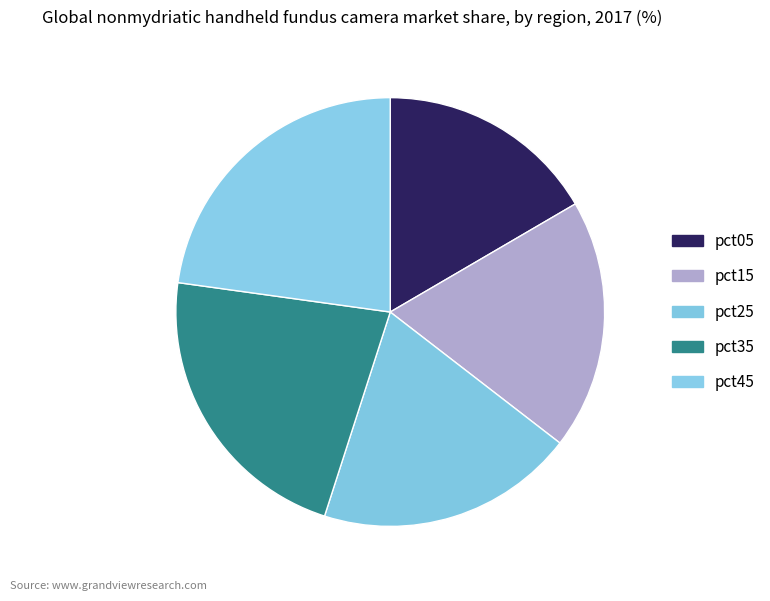

How much of the chart is everything except pct15?

81.1%